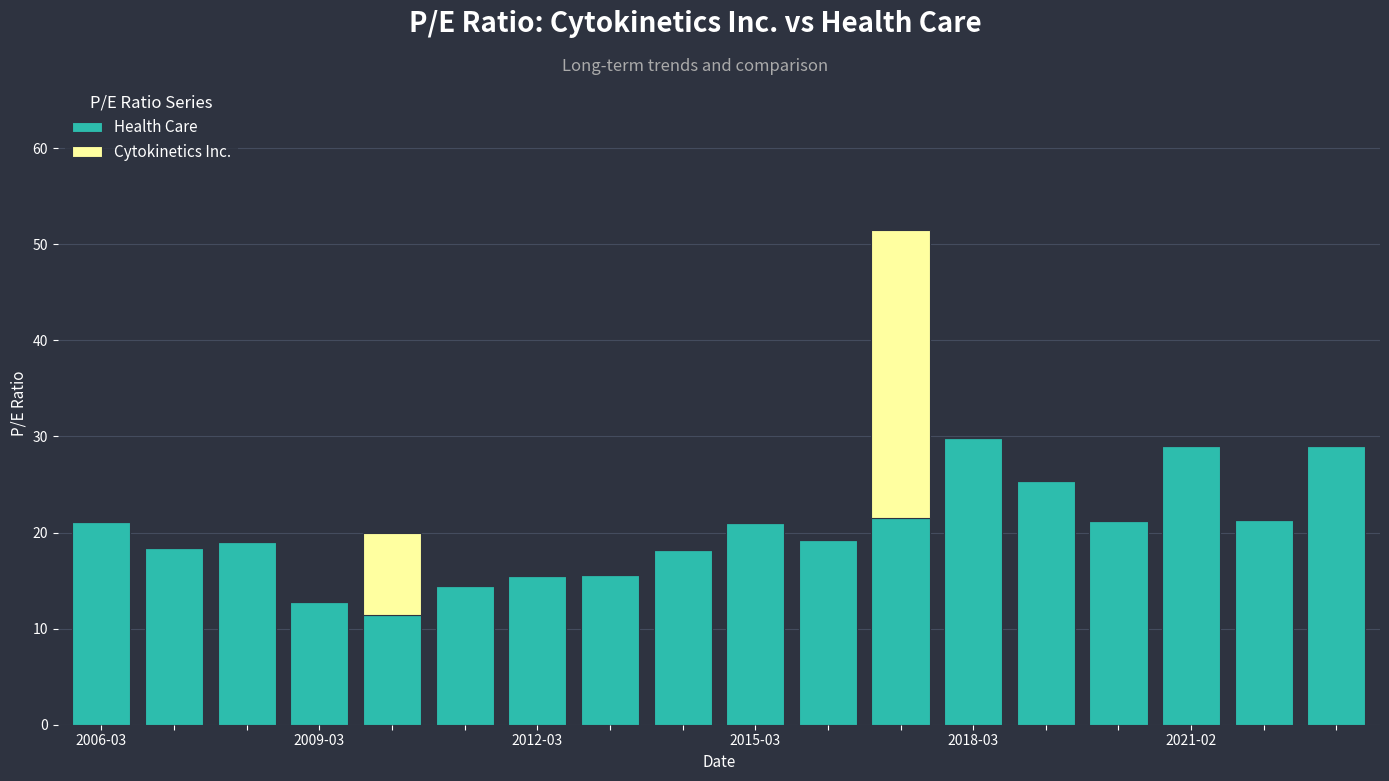

What is the value of the Health Care bar at the 10th from the left?

21.0